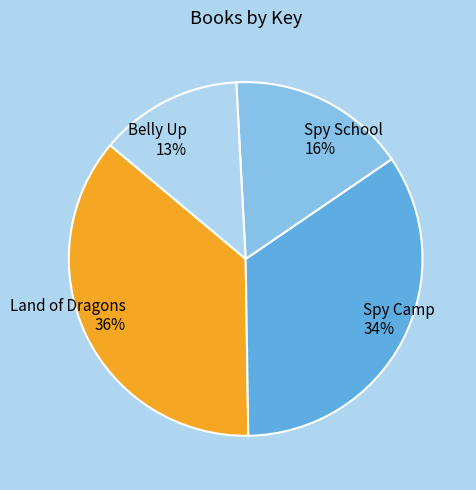

True or false: Belly Up accounts for 1% of the total.

False